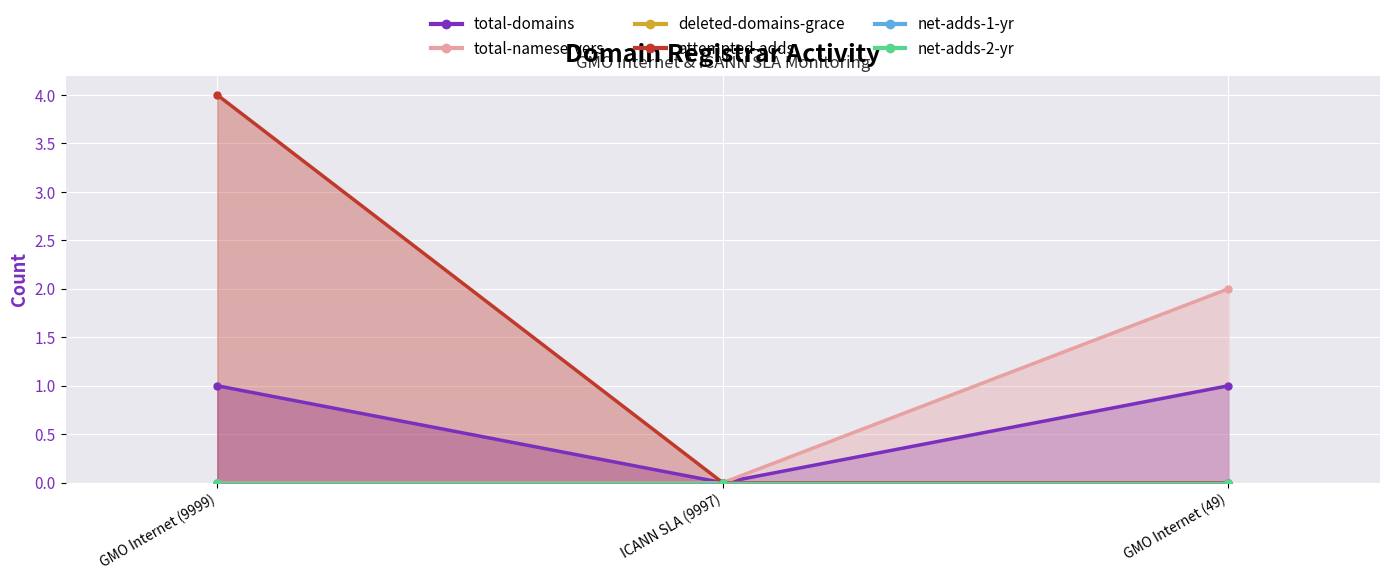

Count the attempted-adds values in the range 0 to 4.

3